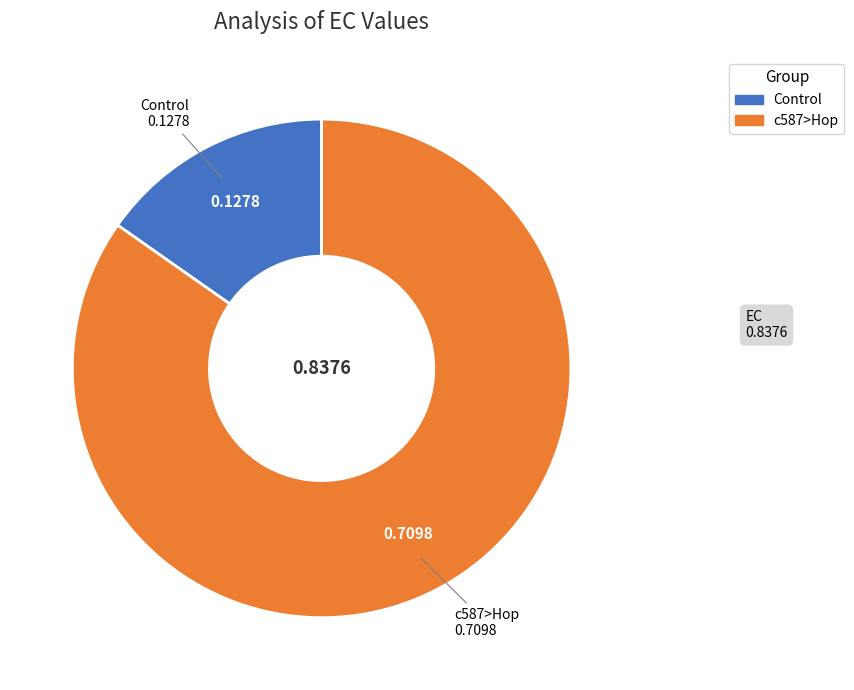

How many segments does this pie chart have?

2